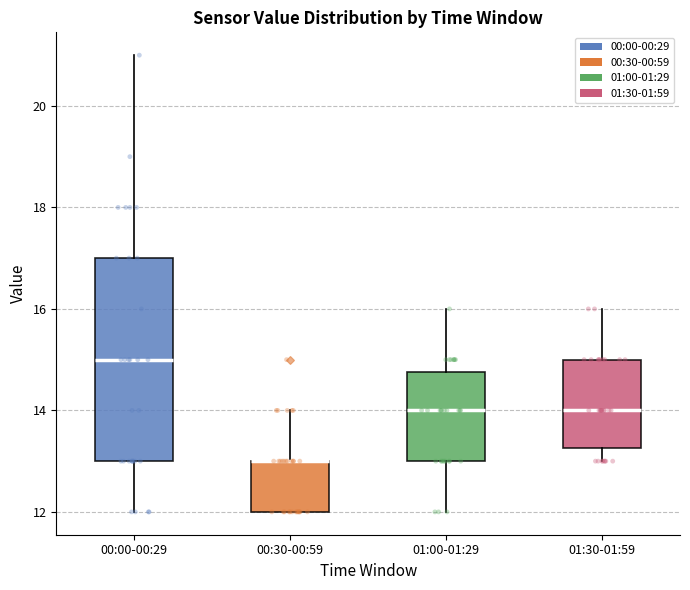

Comparing the boxes themselves (not the whiskers), which one is the tallest?

00:00-00:29